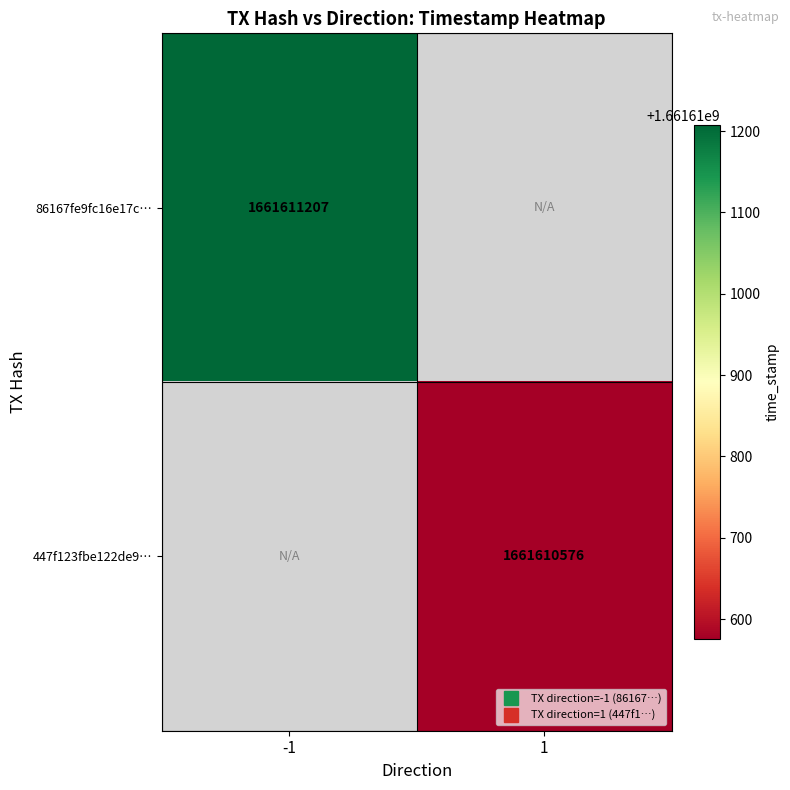

Which series has the largest range (max minus min)?

86167fe9fc16e17c2200bd616242a7ff937c760